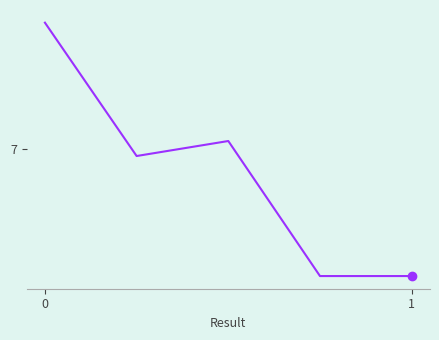

What is the average value?

5.8